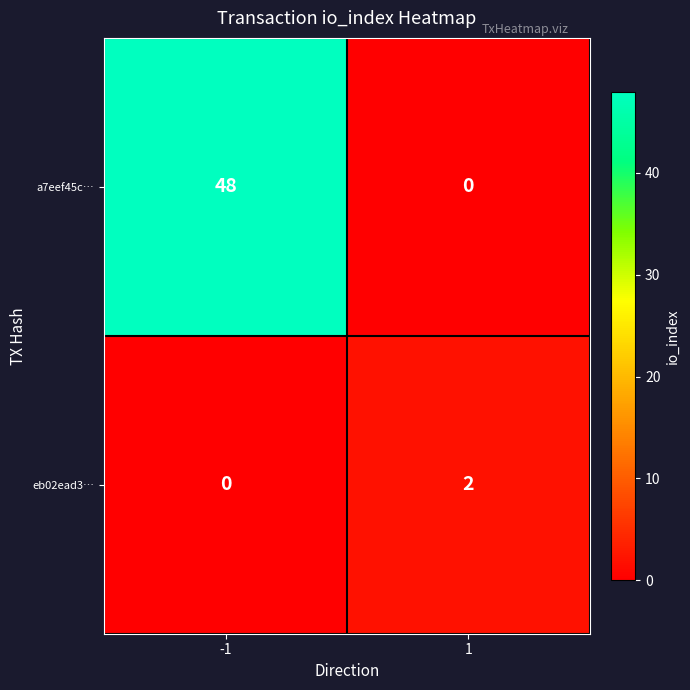

What is the difference between the a7eef45c… values at -1 and 1?

48